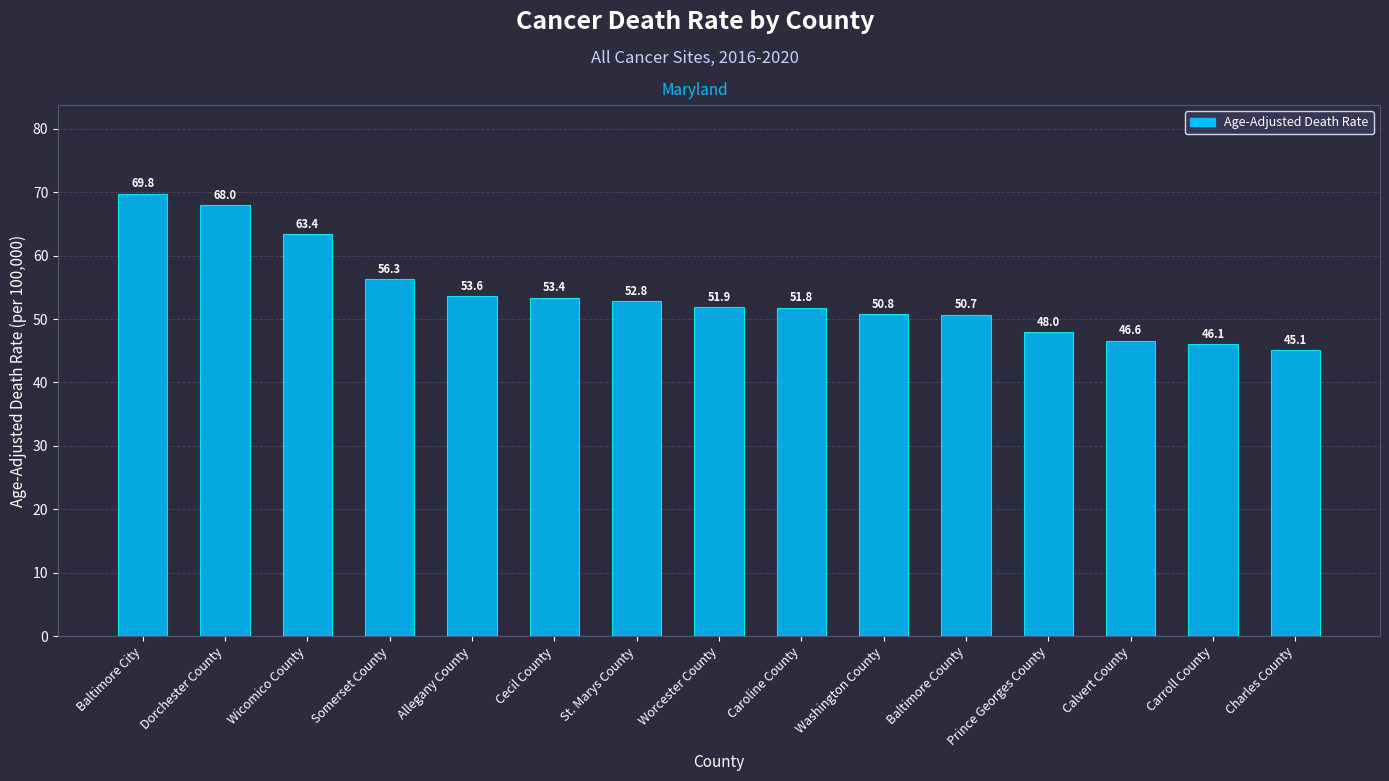

What is the ratio of the value at Calvert County to the value at Allegany County?

0.9